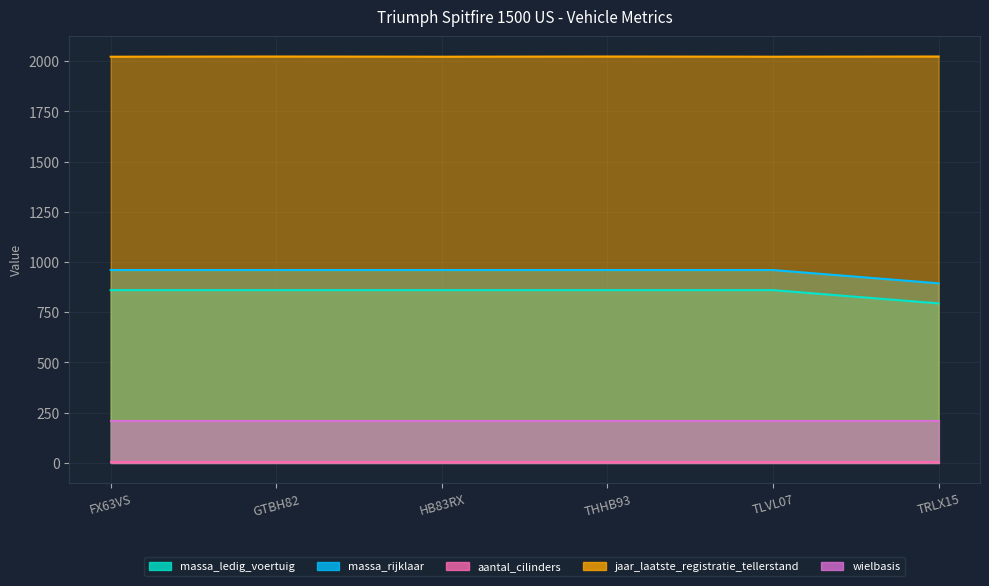

What position from the right is TLVL07?

2